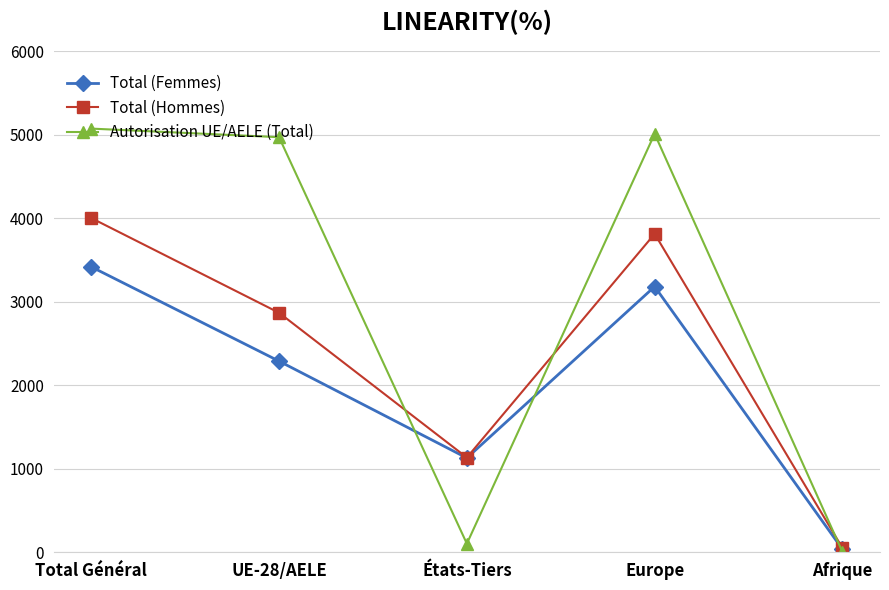

Between Total Général and Afrique, which series saw the biggest shift?

Autorisation UE/AELE (Total)